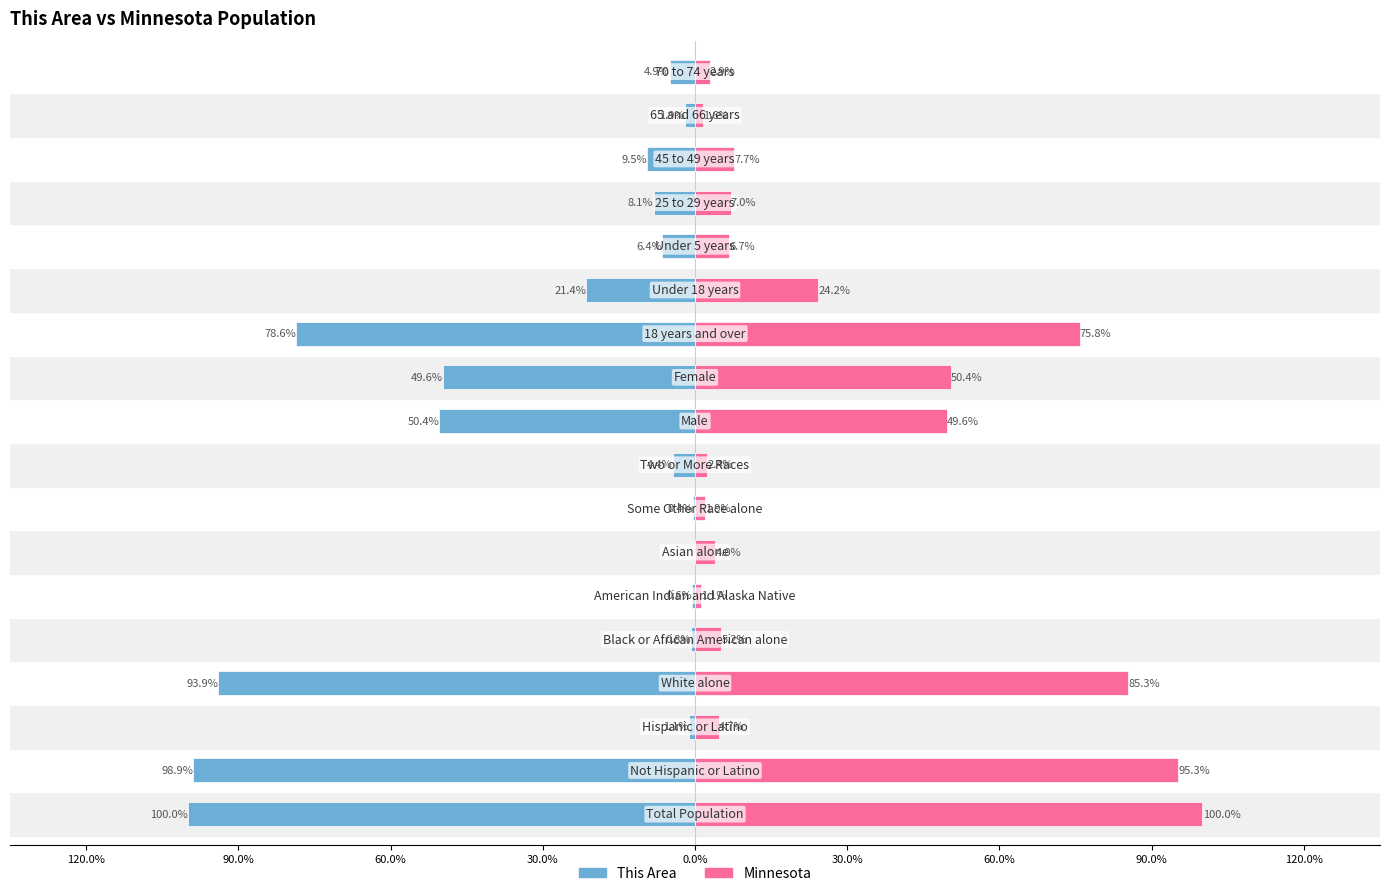

What is the difference between the maximum and minimum values in the This Area series?

100.0